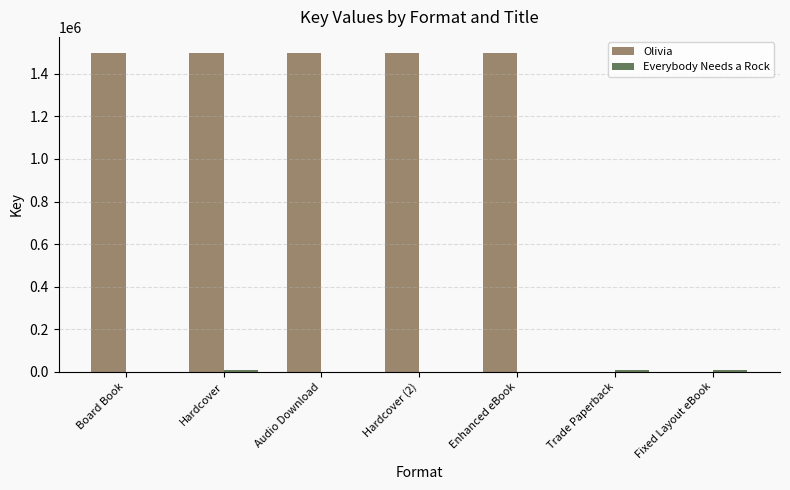

The value of Olivia at Trade Paperback is 716138. True or false?

False